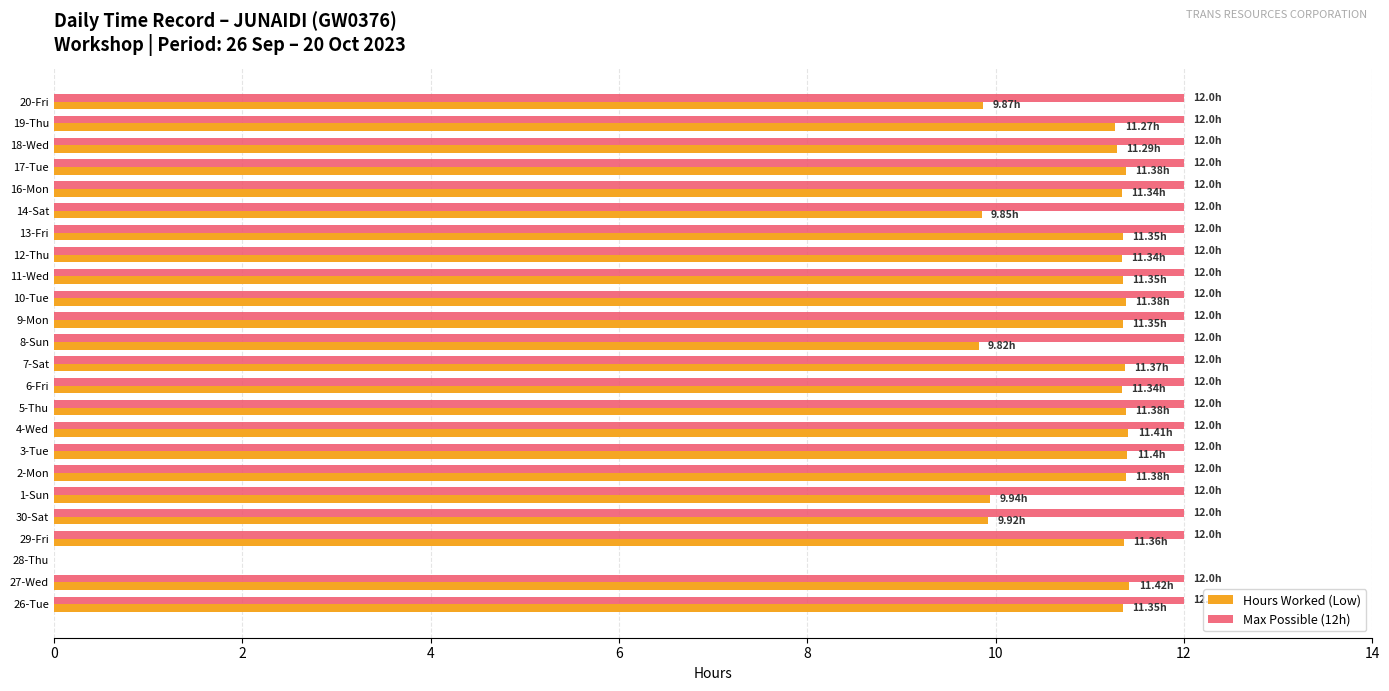

How many data points does each series have?

24